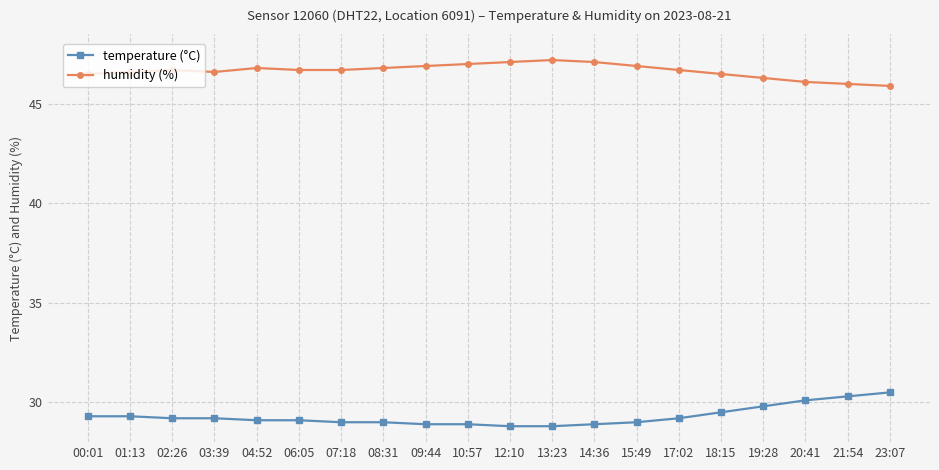

At which label does humidity (%) first exceed 46?

00:01